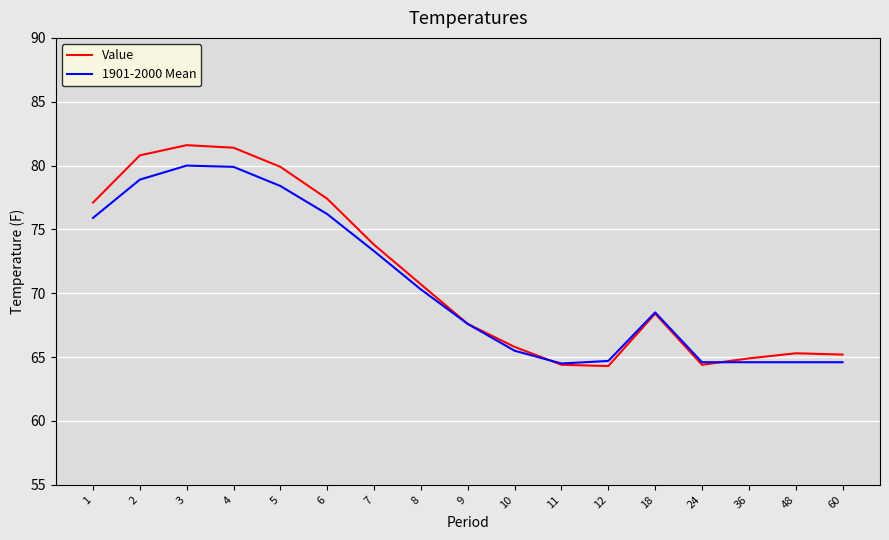

Does the chart have visible grid lines?

Yes